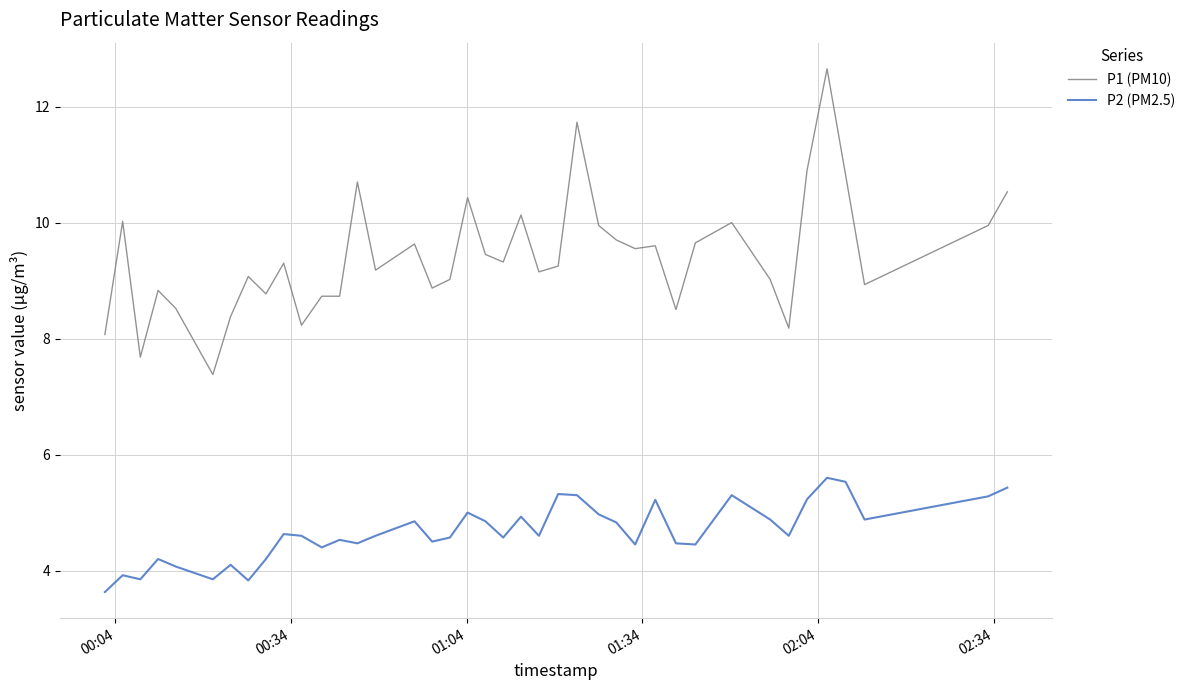

Which series has the widest spread of values?

P1 (PM10)